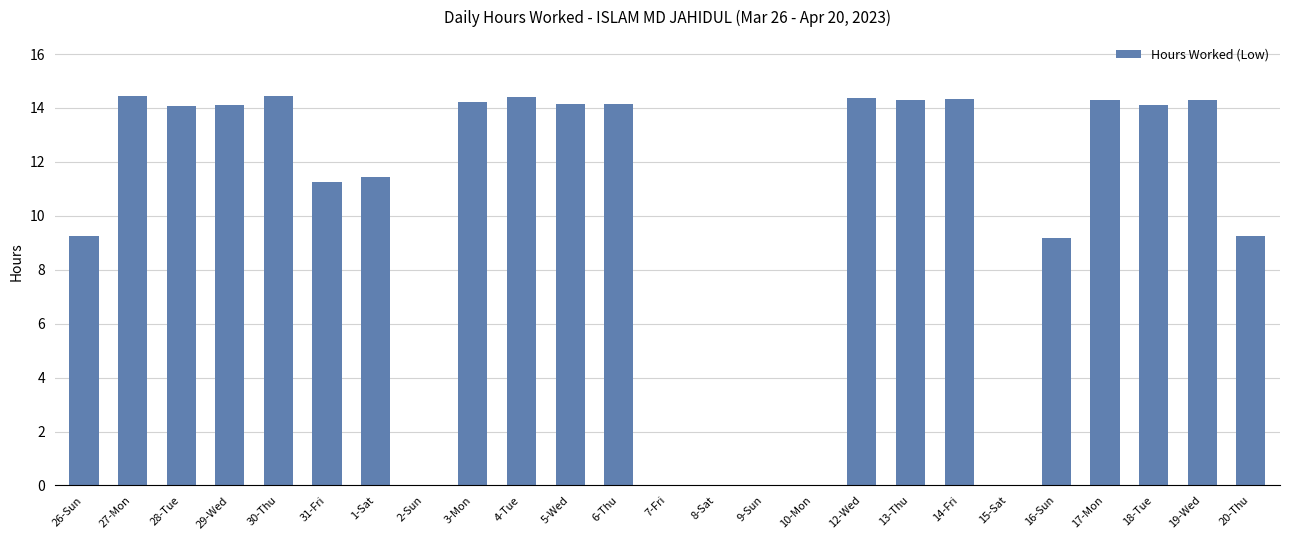

What is the greatest value displayed?

14.5